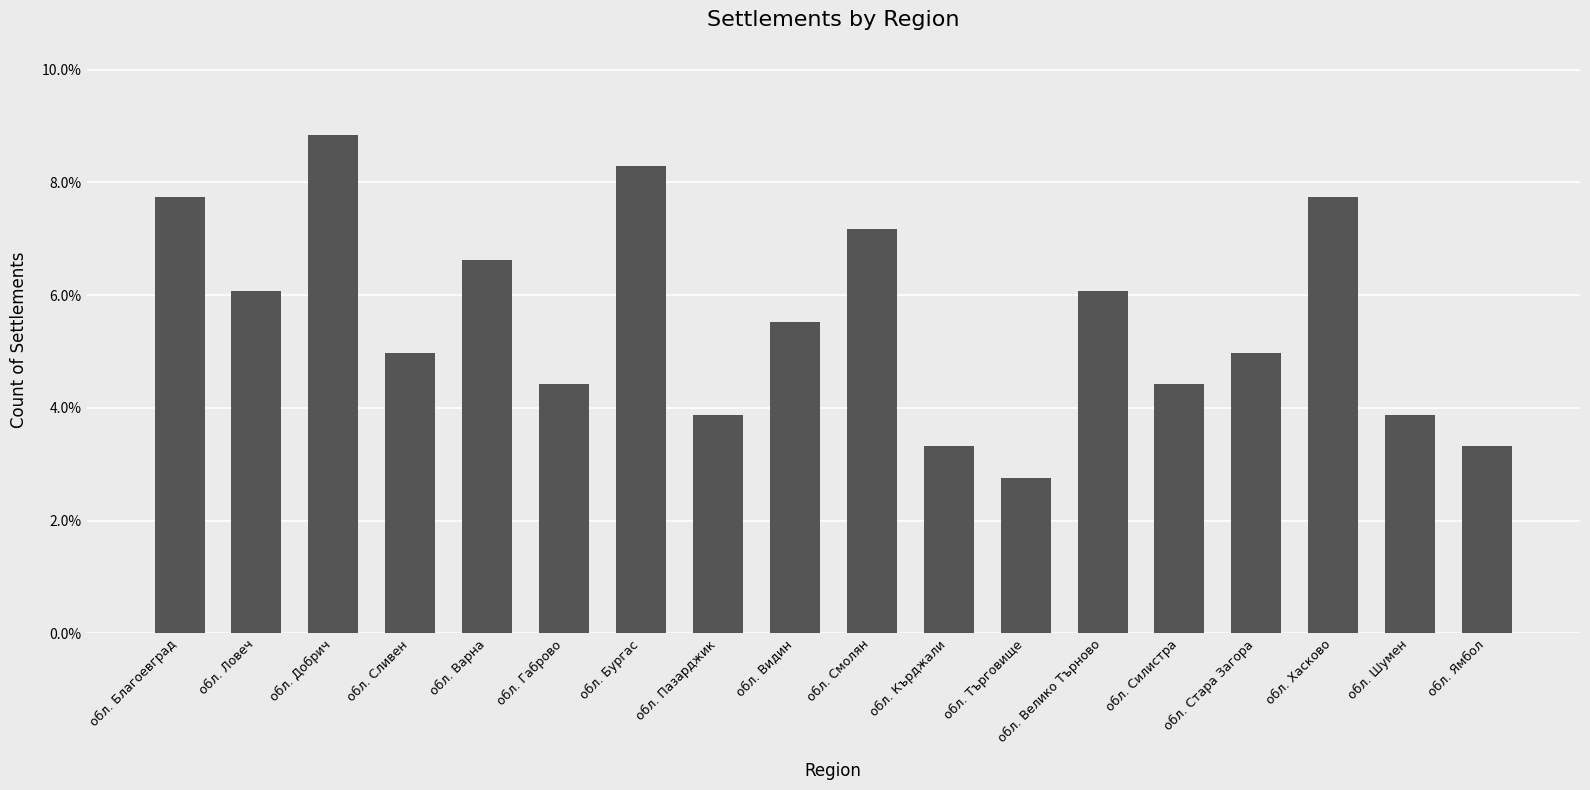

What is the ratio of the value at обл. Бургас to the value at обл. Силистра?

1.9